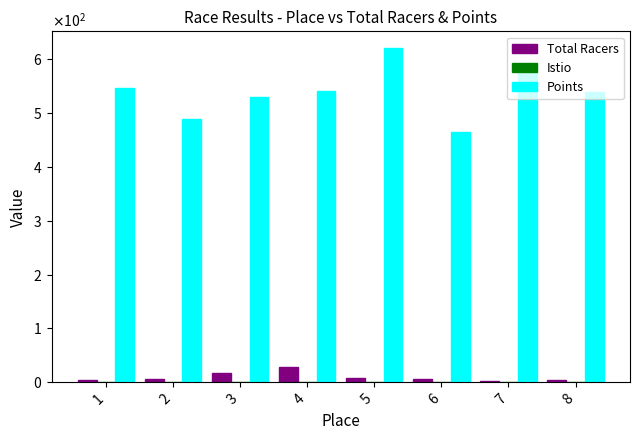

Does the chart contain stacked bars?

No